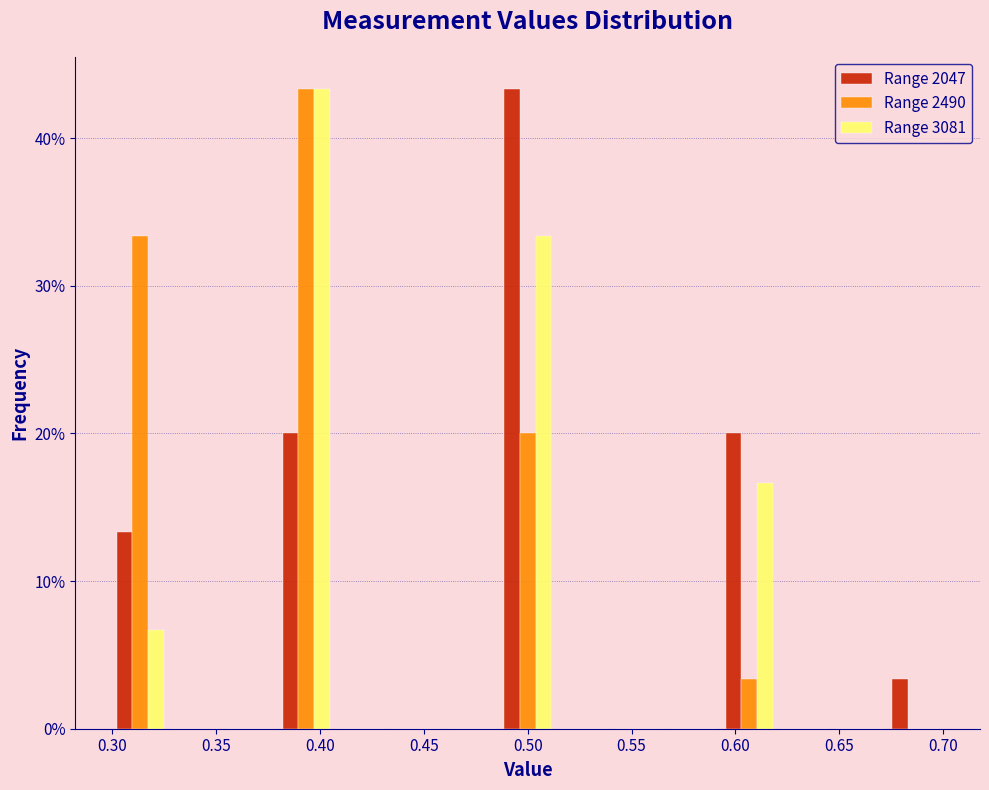

In the Range 2047 series, which range on the x-axis has the tallest bar?

0.485 to 0.515